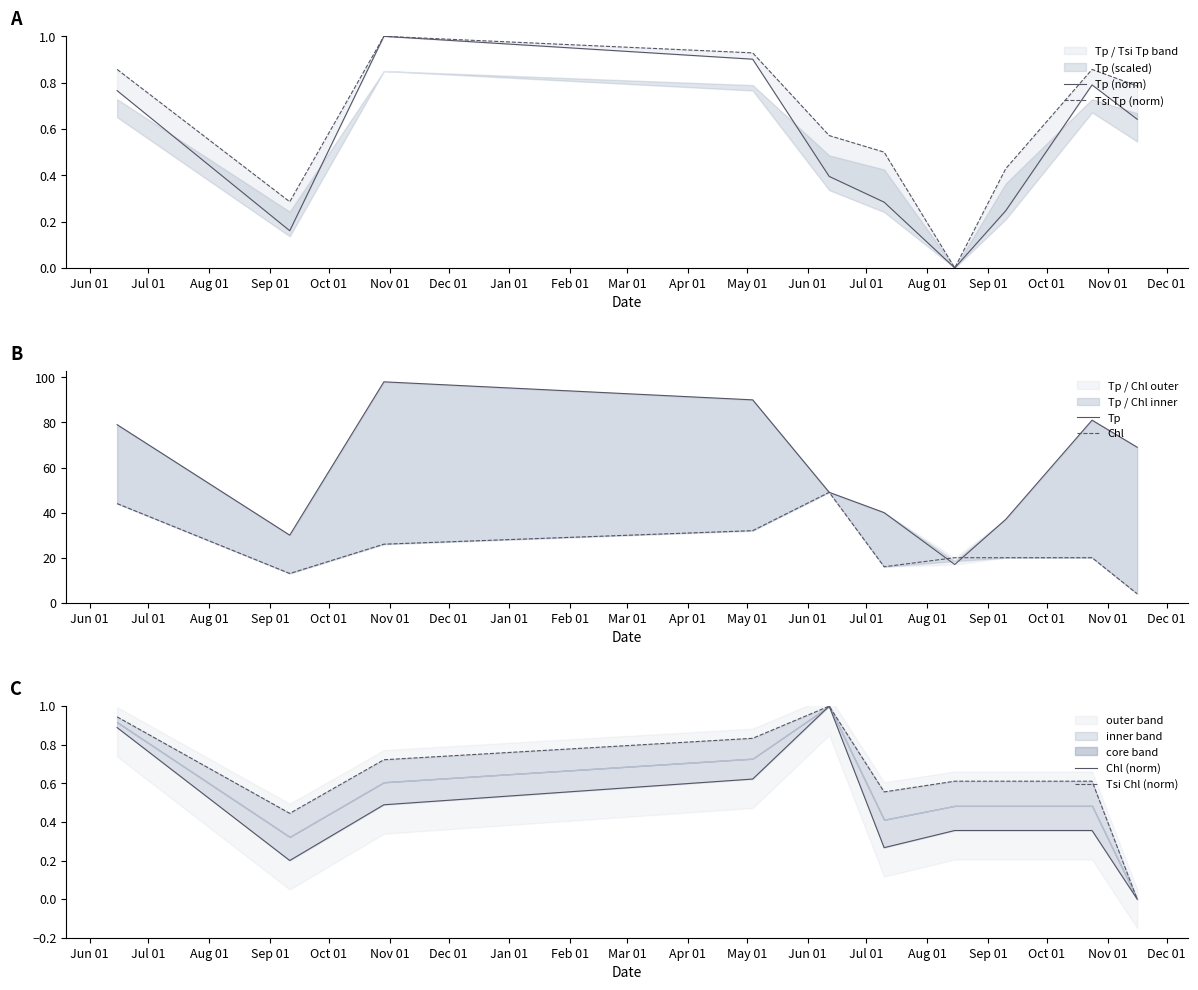

What is the total value across all series at Oct 01?

101.0